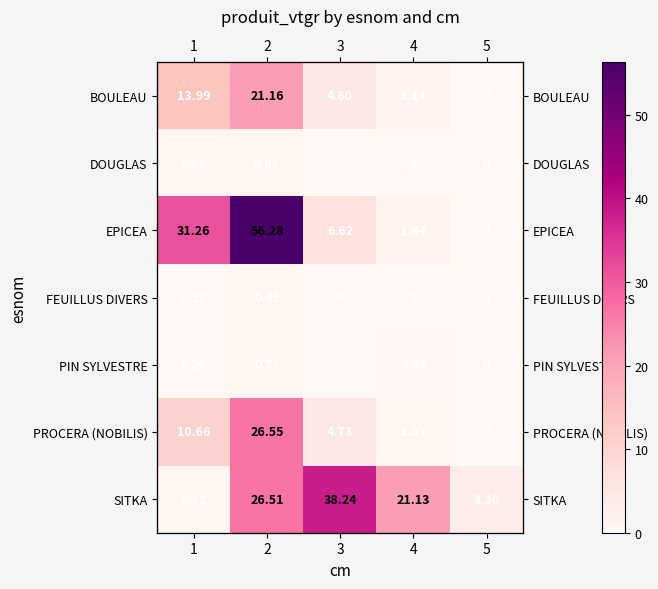

List the labels in order of SITKA value, smallest first.

1, 5, 4, 2, 3